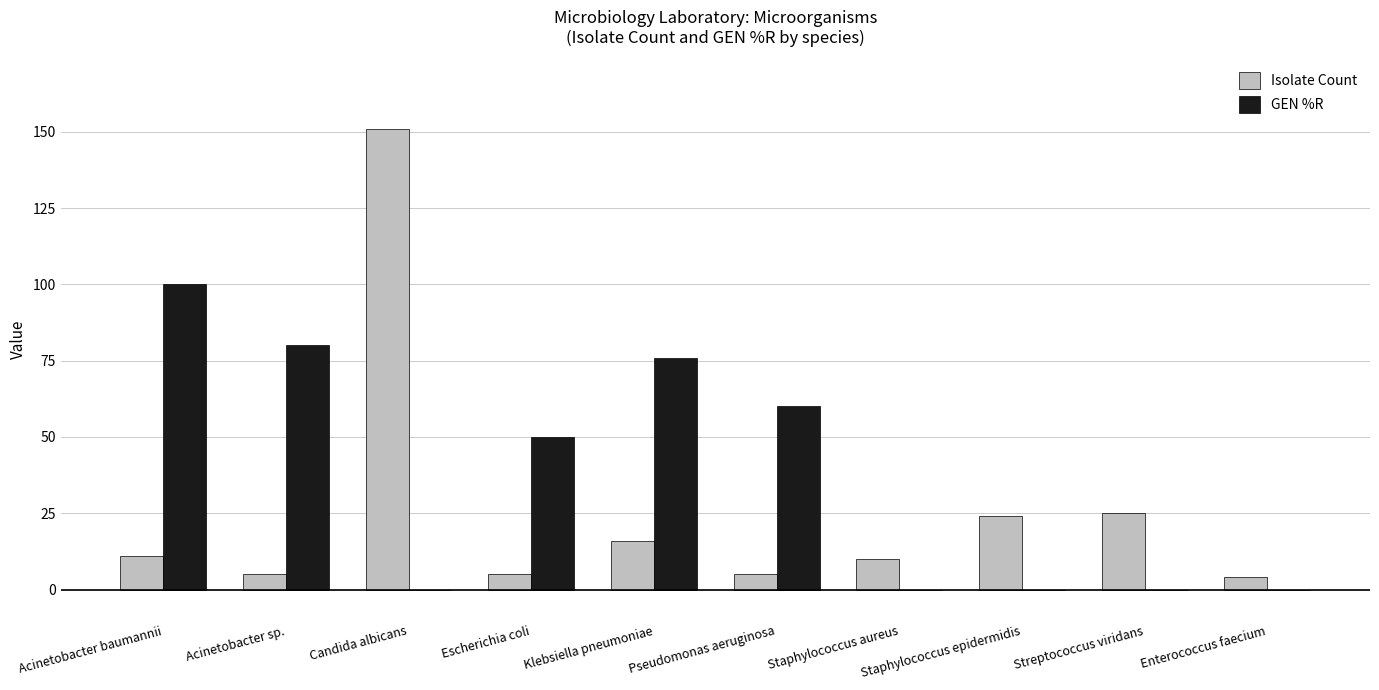

Which series has the largest total across all categories?

GEN %R